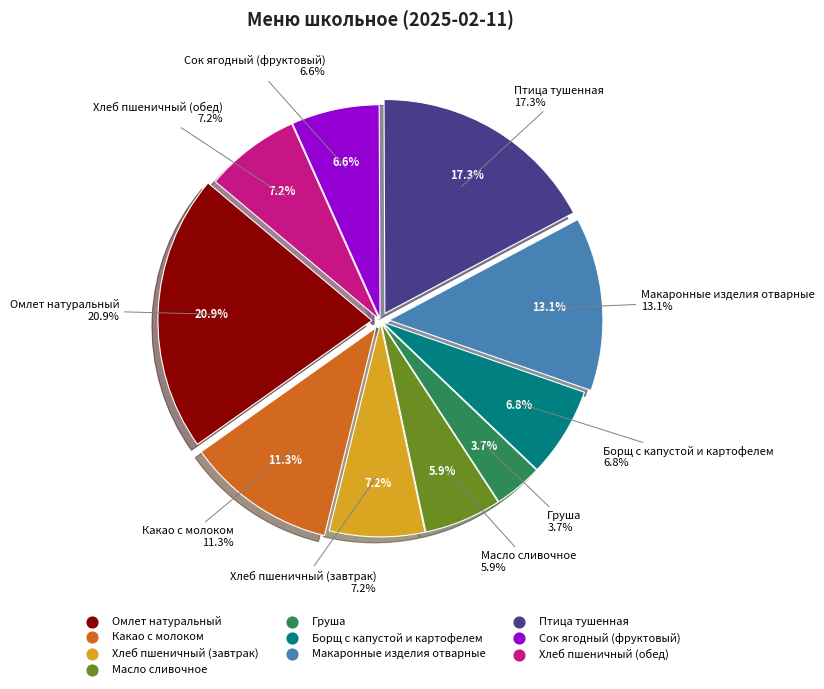

How many segments does this pie chart have?

10